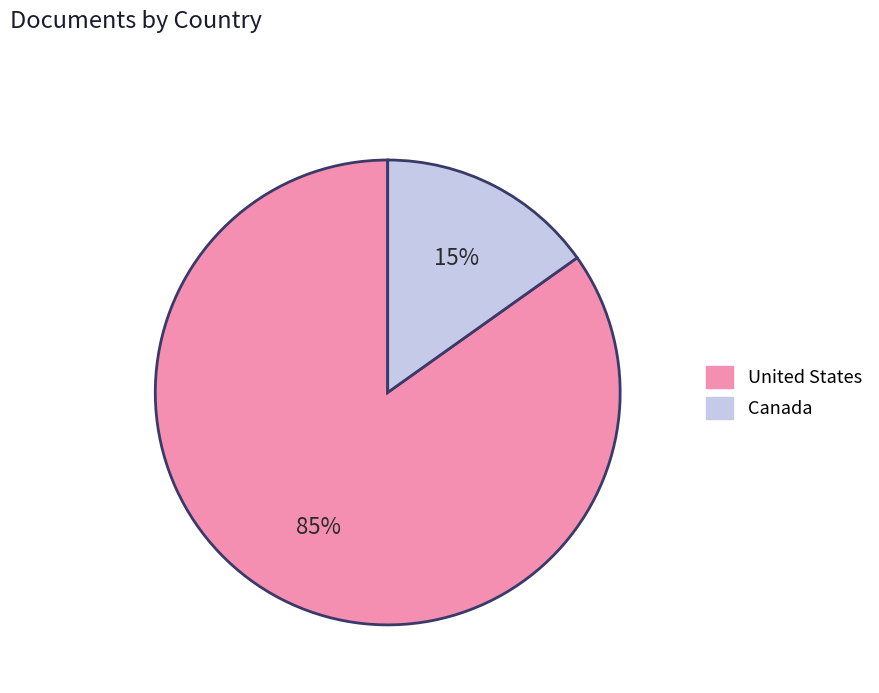

Count the number of slices in the pie.

2